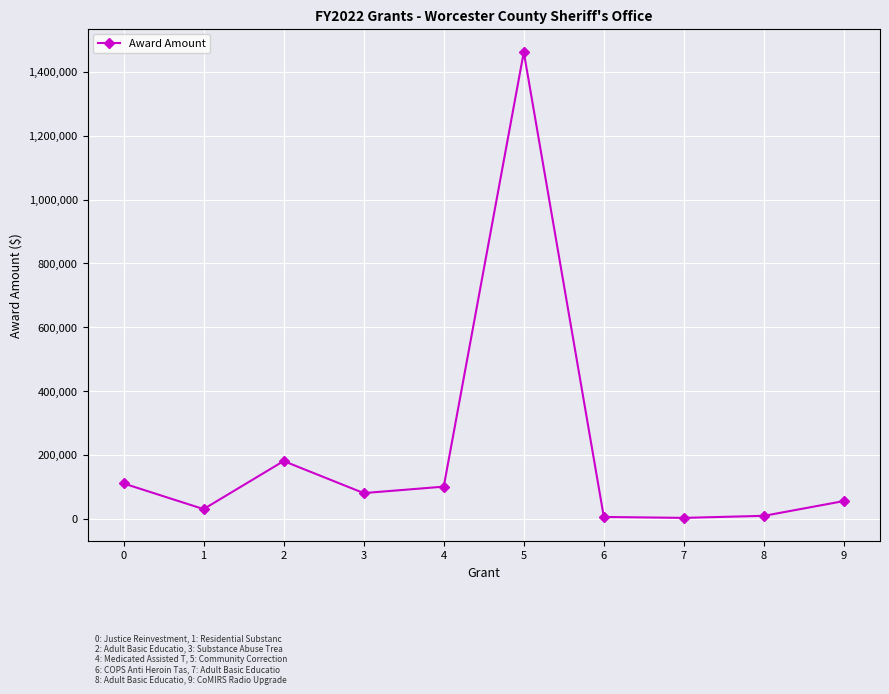

Is it true that the value at 2 is 72938.5?

False